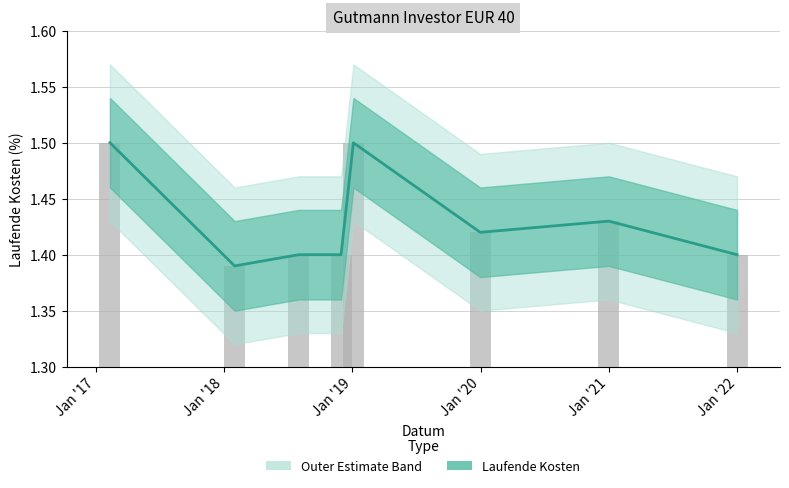

List the labels in order of value, largest first.

2017-02-10, 2019-01-04, 2020-12-31, 2019-12-31, 2018-08-01, 2018-11-30, 2021-12-31, 2018-01-31